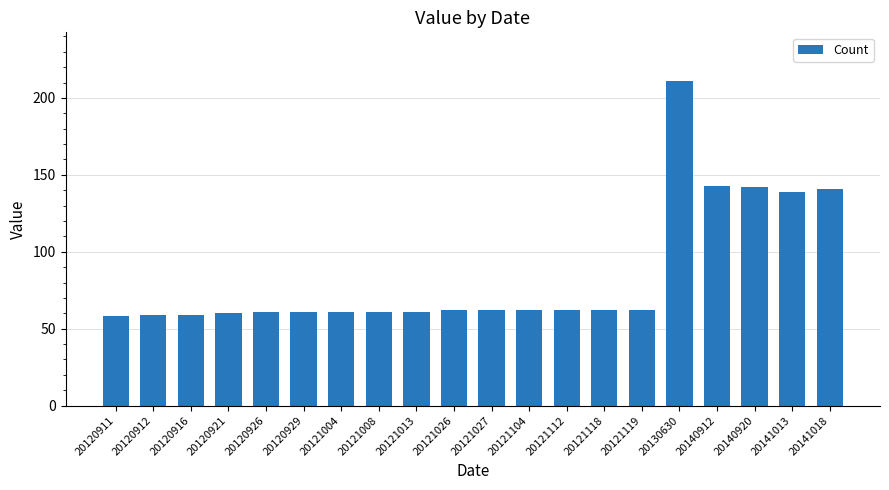

Are the bars grouped side by side (vs. stacked)?

No